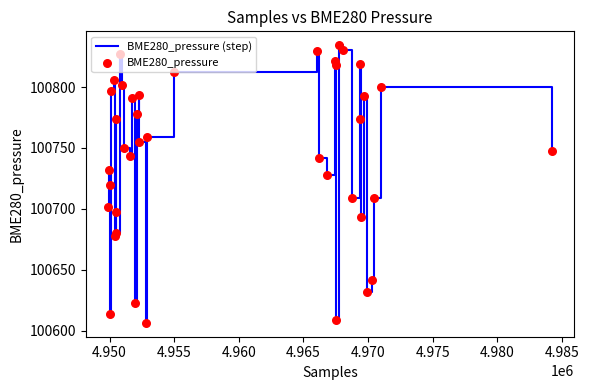

What is the maximum value shown in the chart?

100834.4